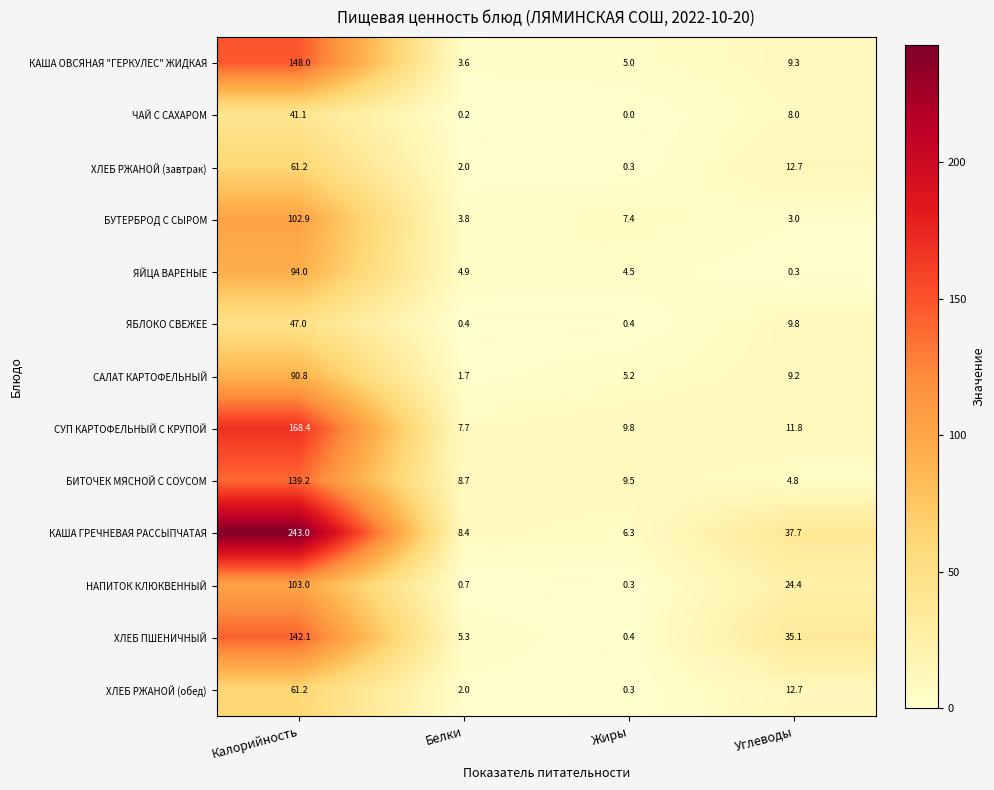

At which category does the chart reach its minimum across all series?

Жиры